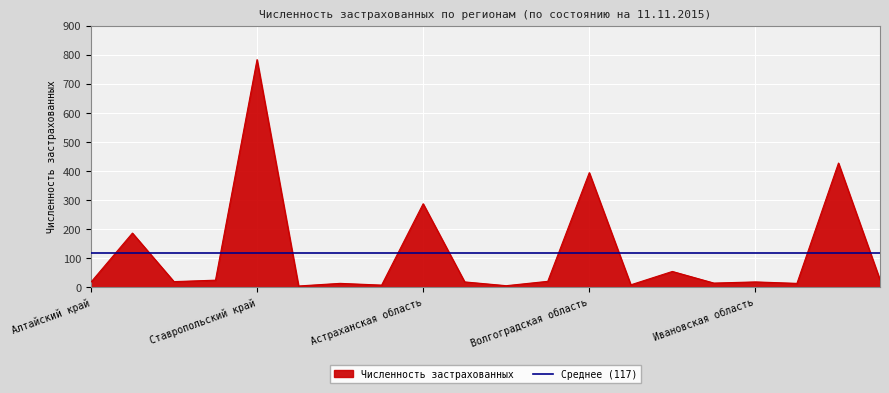

List the series in order of their peak value, highest first.

Численность застрахованных, Среднее (117)